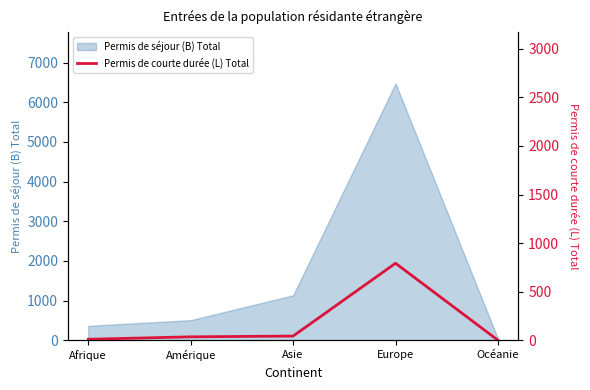

List the labels in order of value, largest first.

Europe, Asie, Amérique, Afrique, Océanie